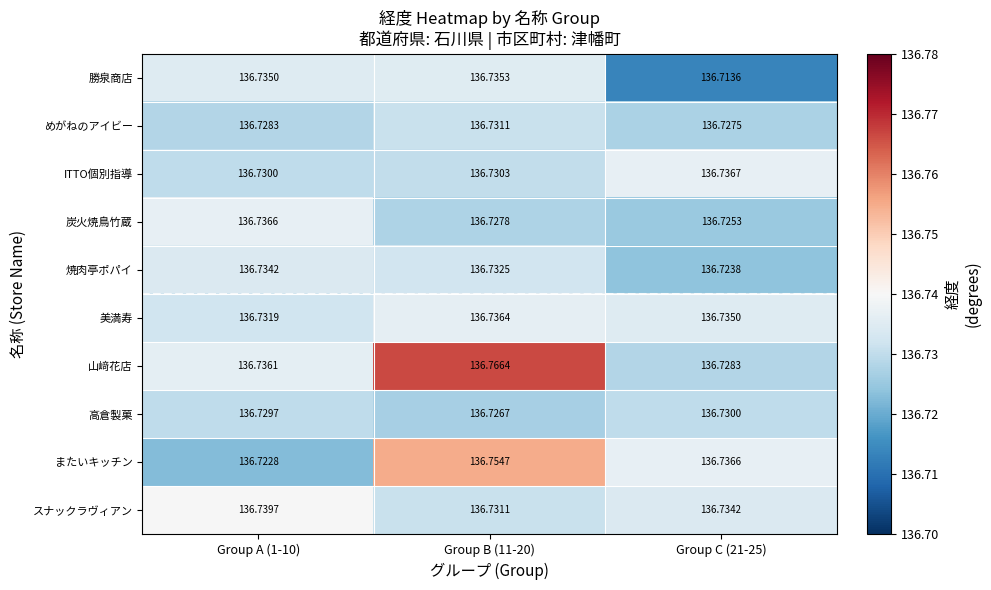

List the series in order of their peak value, highest first.

山﨑花店, またいキッチン, スナックラヴィアン, ITTO個別指導, 炭火焼鳥竹蔵, 美満寿, 勝泉商店, 焼肉亭ポパイ, めがねのアイビー, 高倉製菓